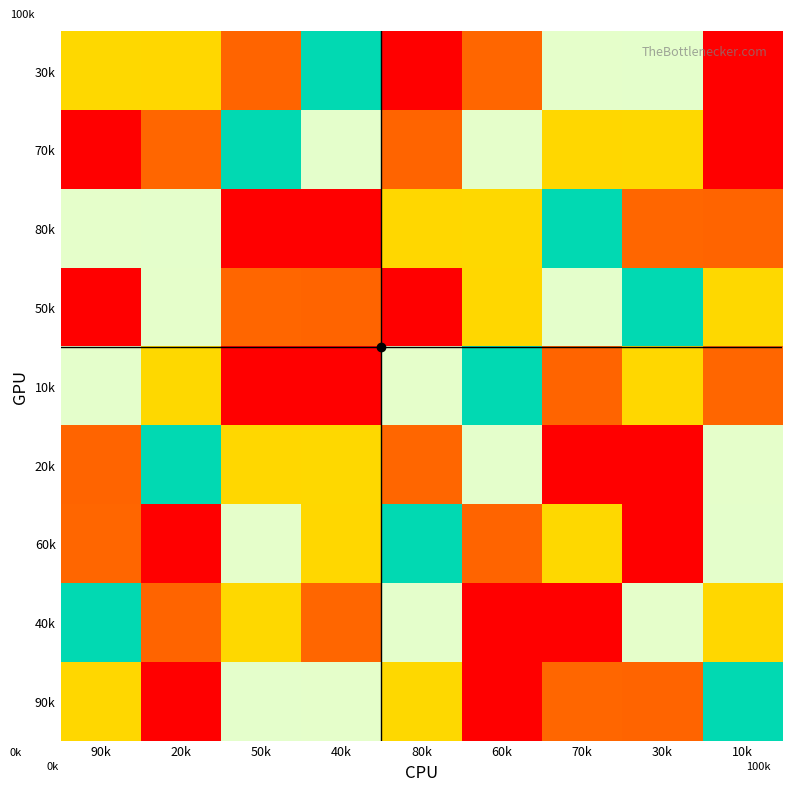

At how many categories does at least one series exceed 2?

9